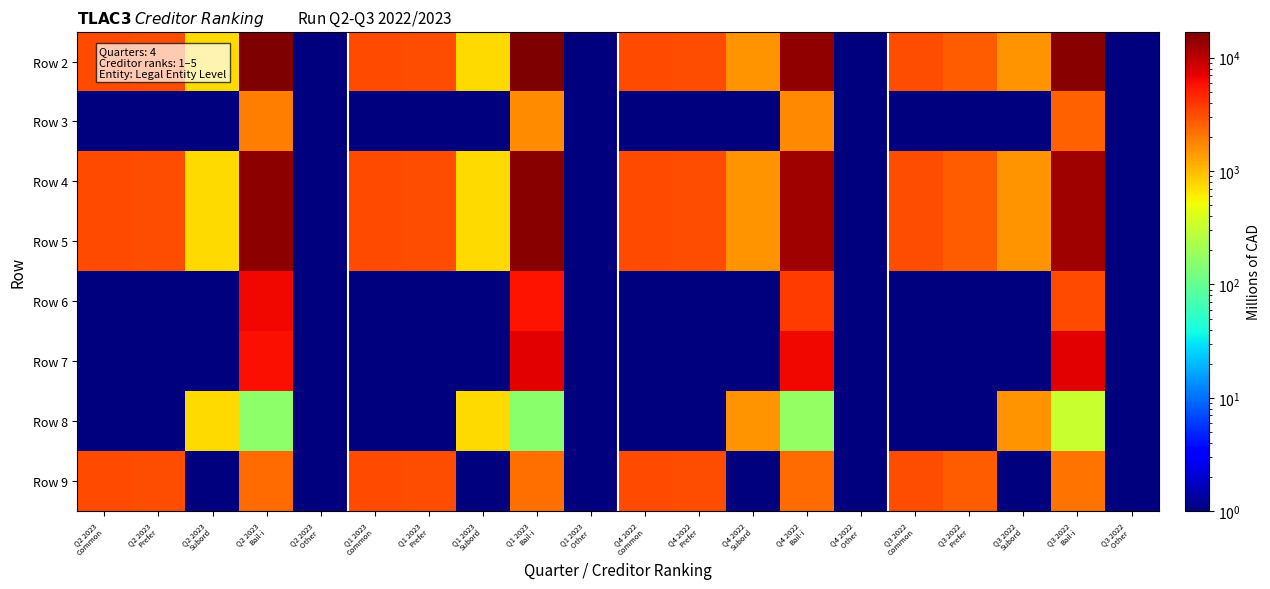

Which category has the highest value across all series?

Q1 2023
Bail-i